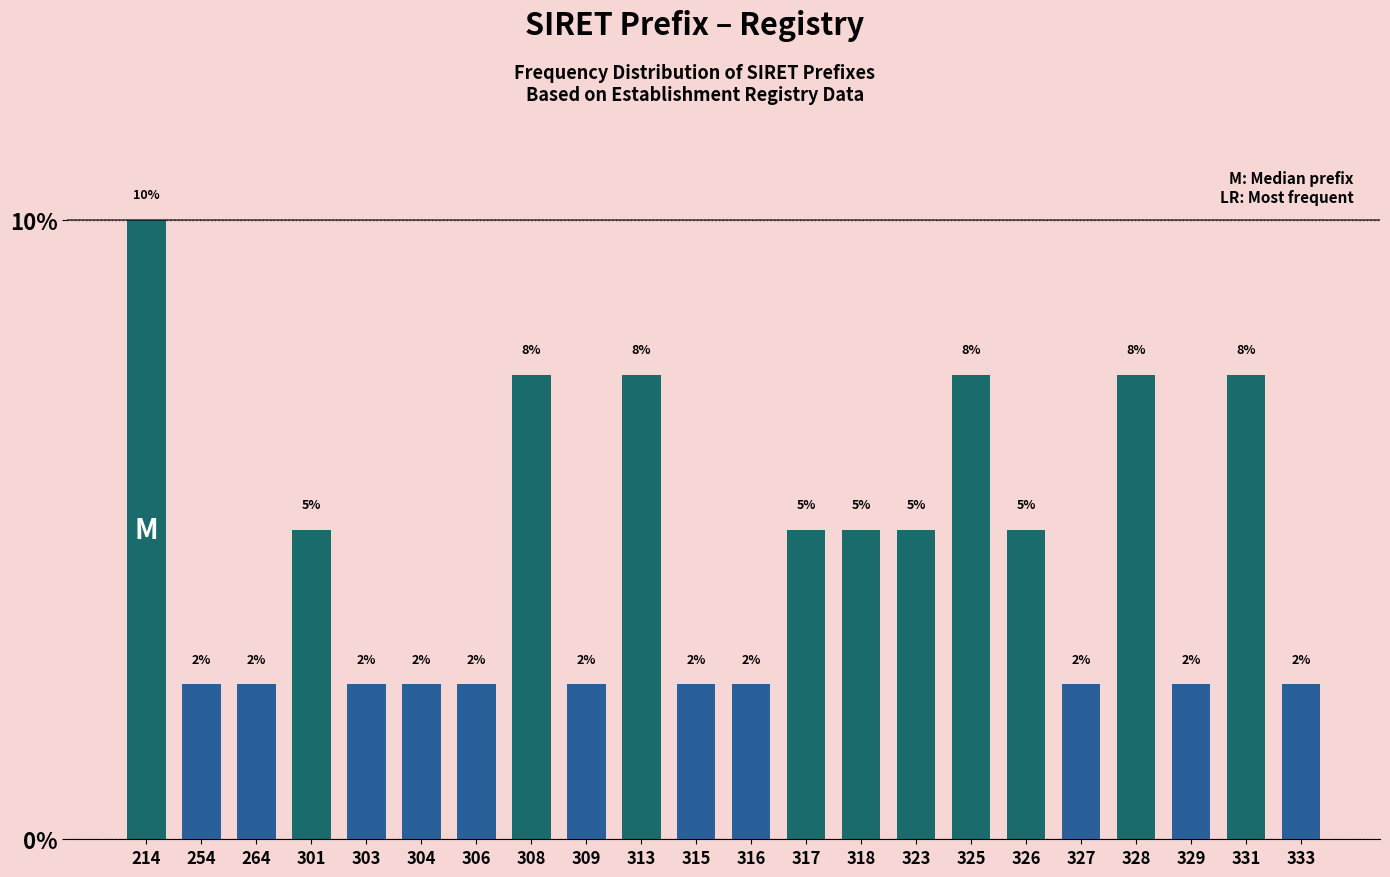

How many bars are there in total?

22